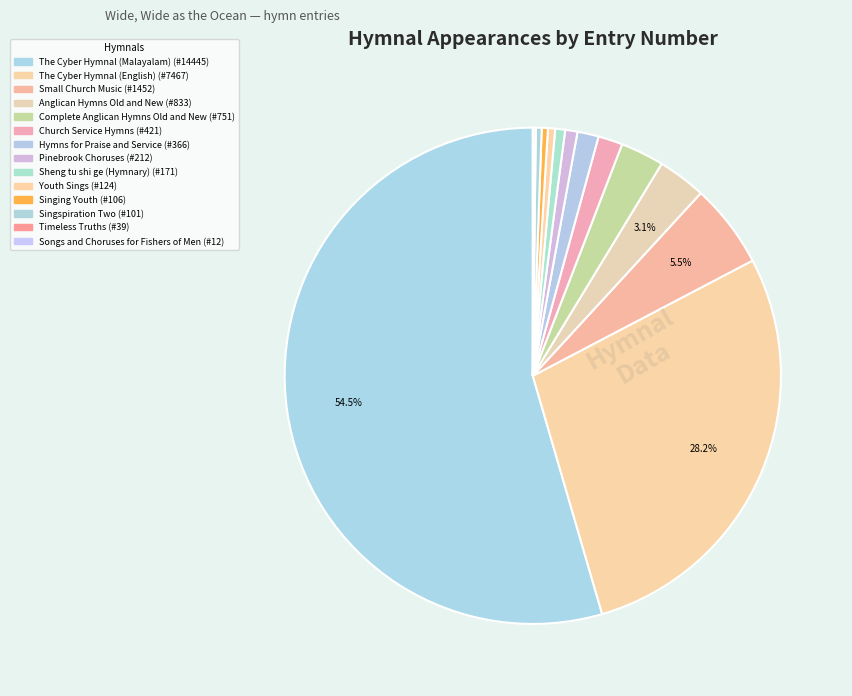

What is the ratio of the value at Small Church Music to the value at Singing Youth?

13.7